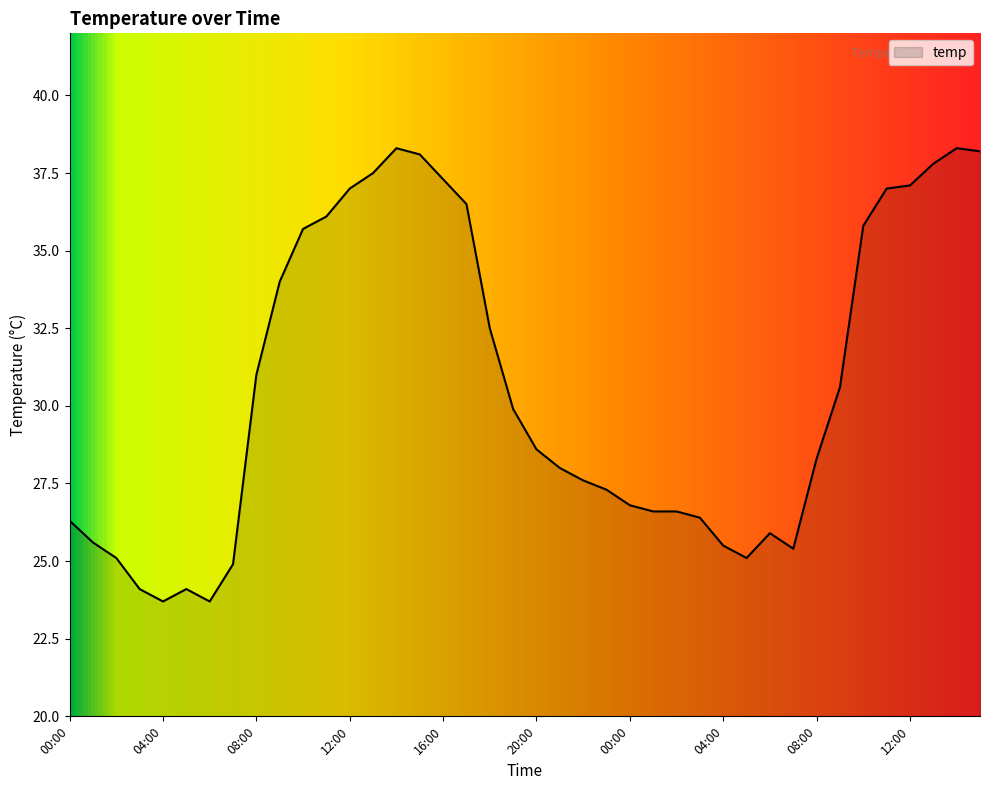

What is the smallest value displayed?

23.7